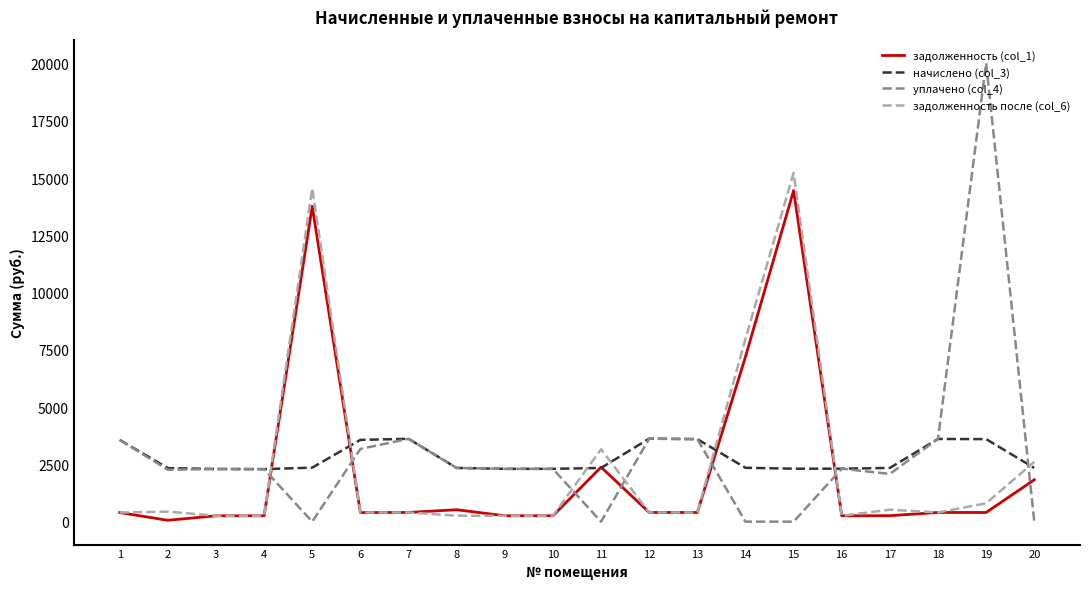

How many intersections are there between уплачено (col_4) and задолженность (col_1)?

7